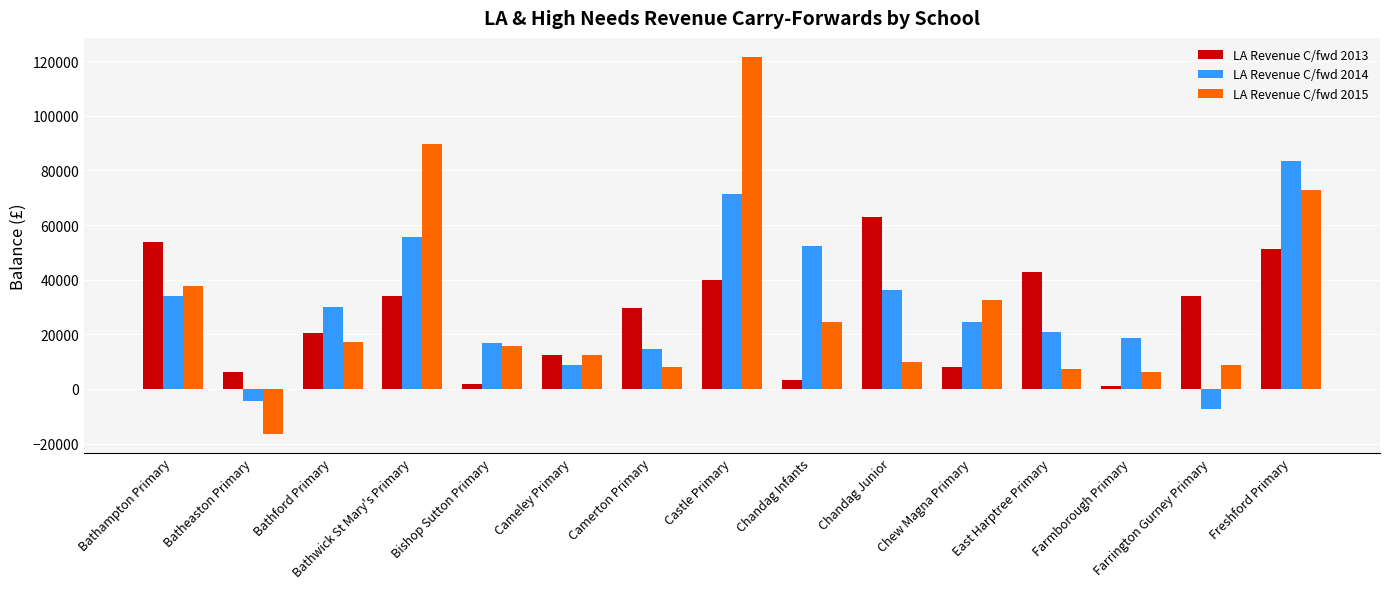

Which series changed the most between Bishop Sutton Primary and Camerton Primary?

LA Revenue C/fwd 2013